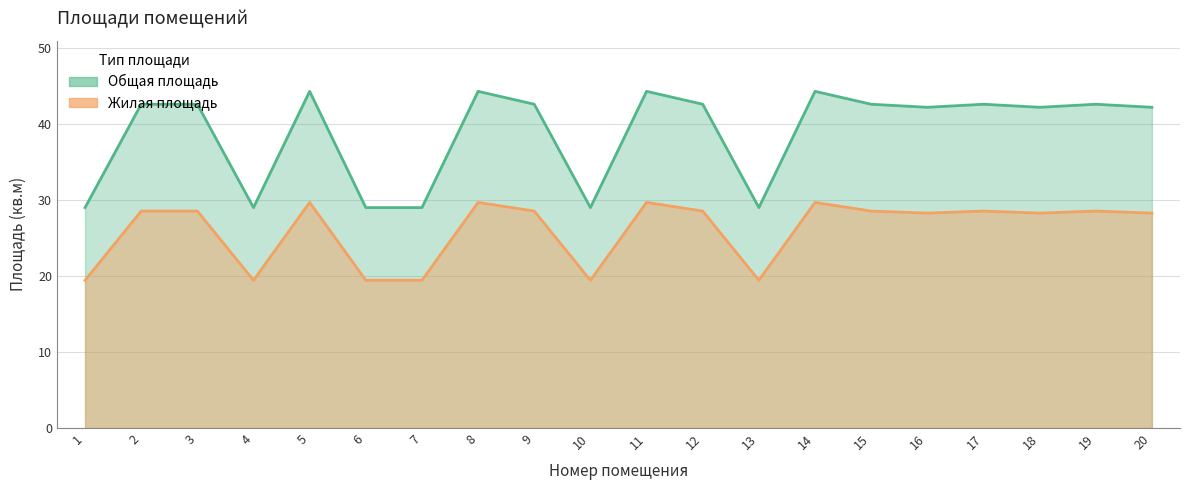

What is the value of the Жилая площадь point at the 13th from the left?

19.4